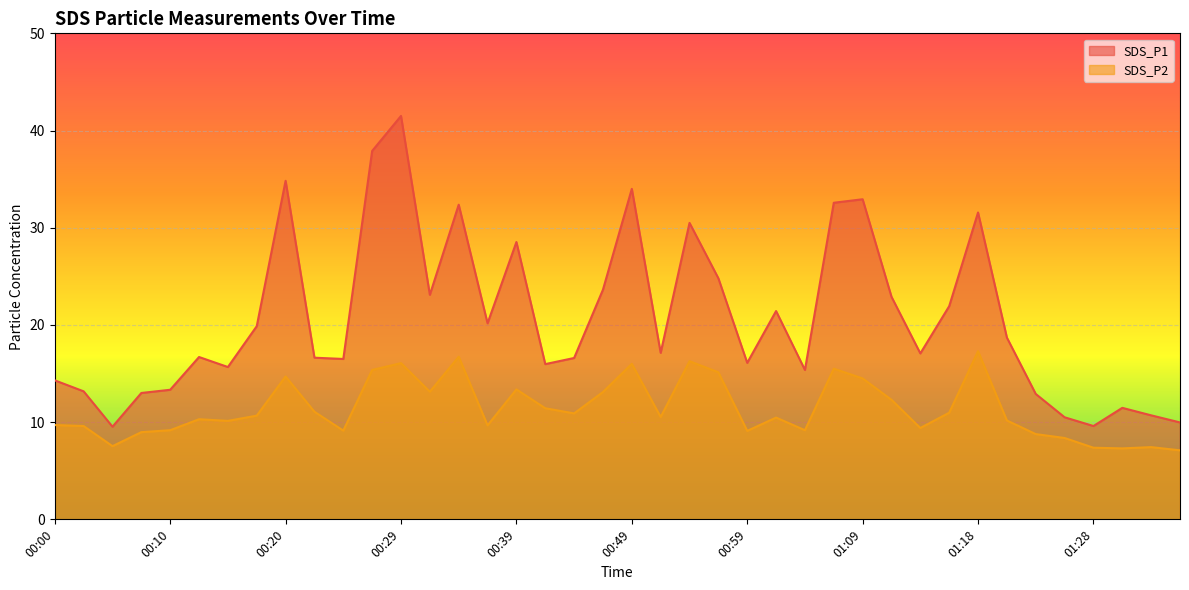

How many values in the SDS_P1 series exceed 17?

21